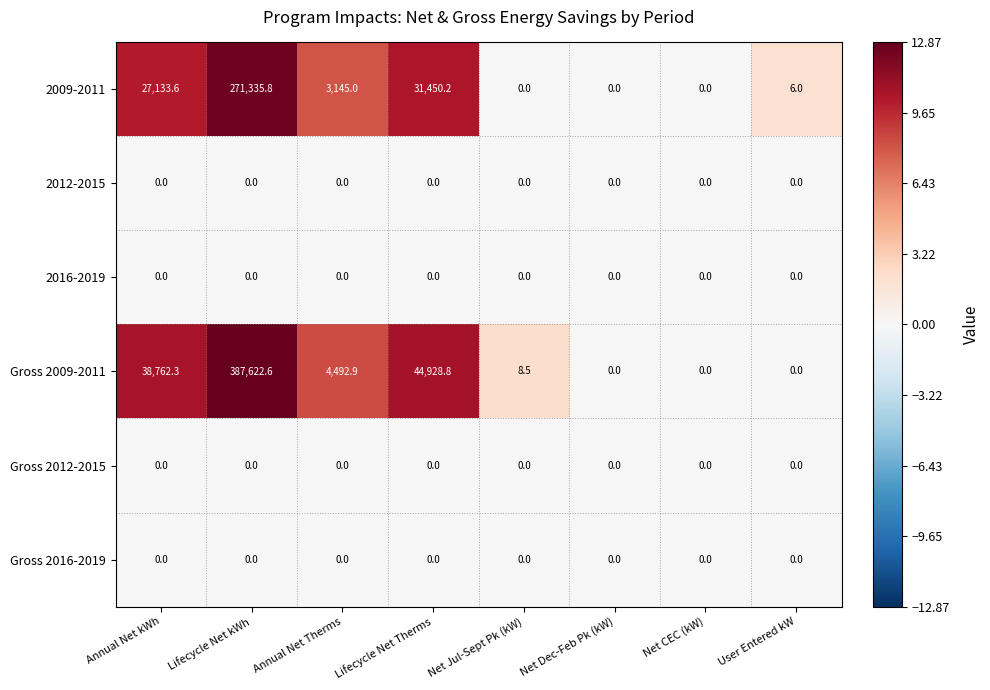

What is the difference between the maximum and minimum values in the 2009-2011 series?

271335.8